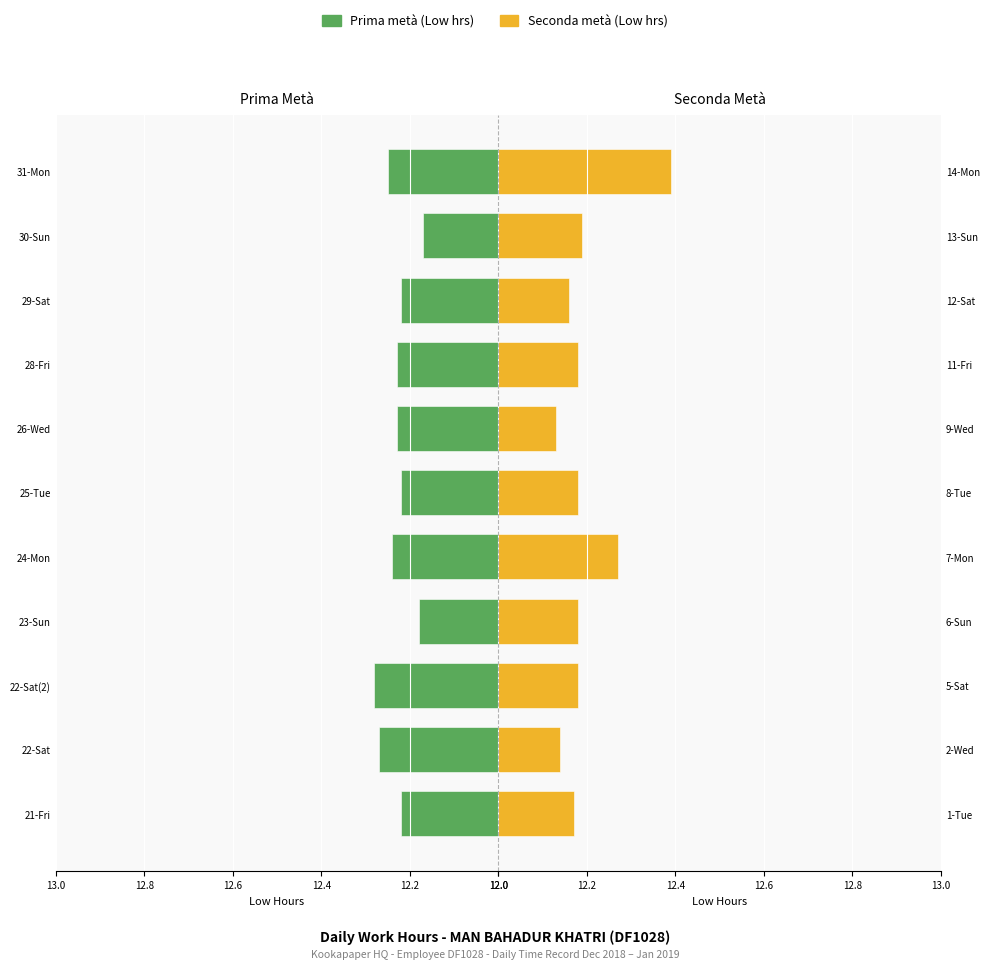

What is the highest value of the Seconda metà series?

12.4